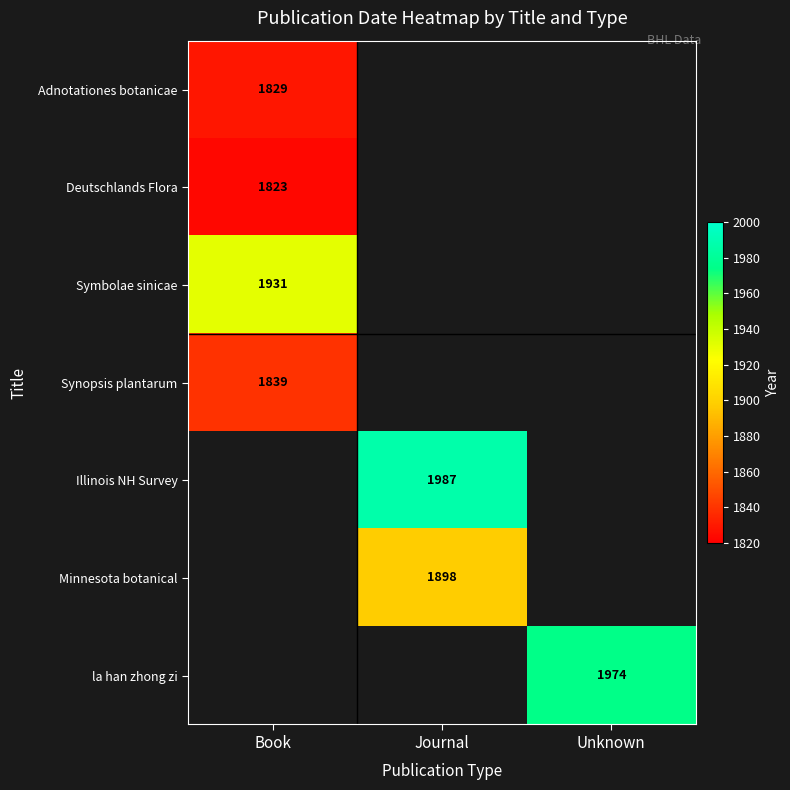

True or false: la han zhong zi has a value of 3482 at Unknown.

False